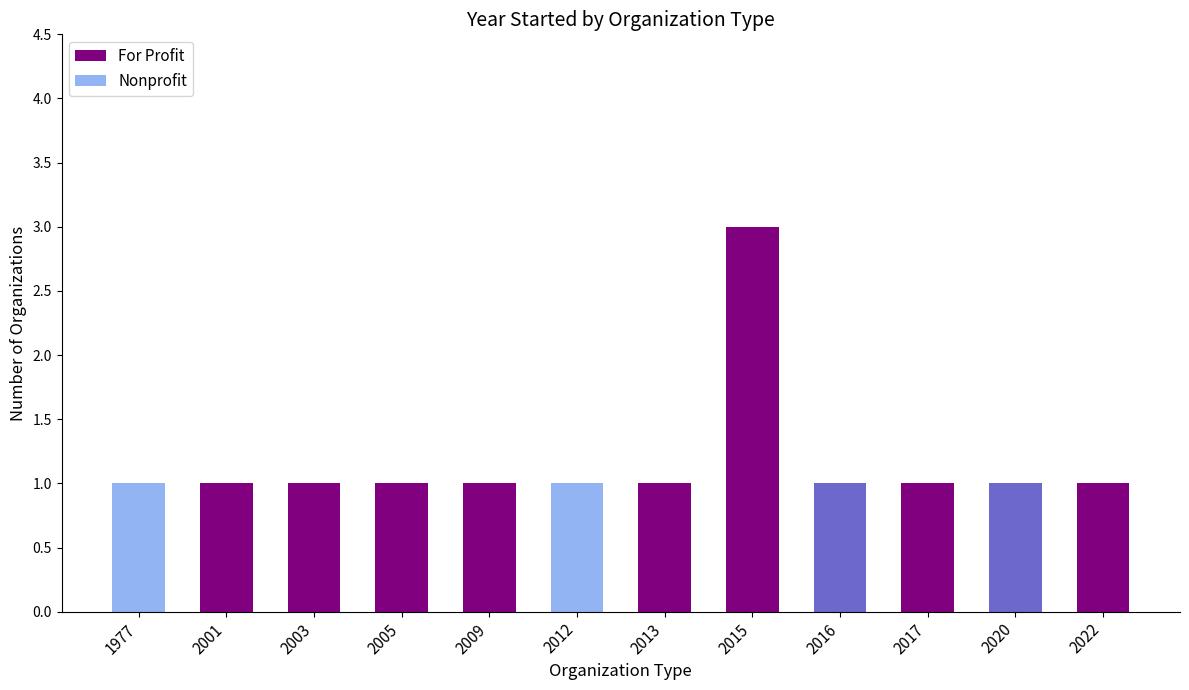

The For Profit series shows 1 at 2020. True or false?

False